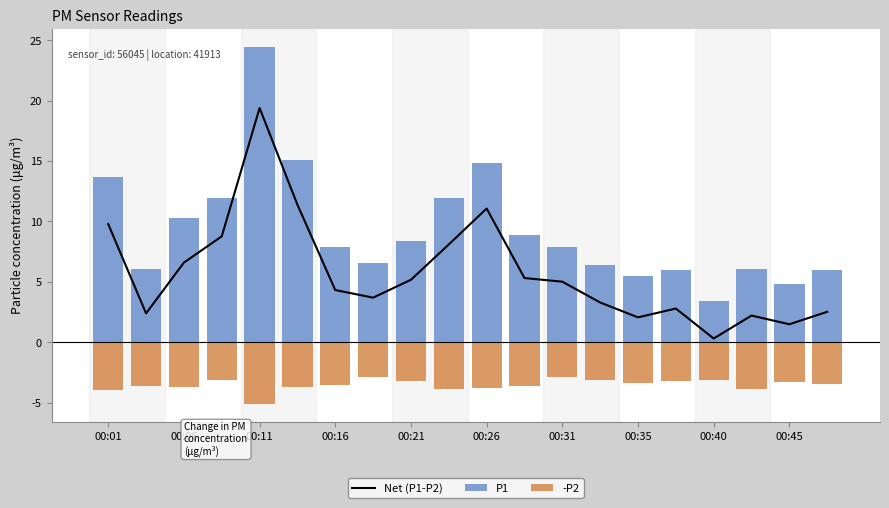

True or false: -P2 has a value of -3.2 at 00:21.

True